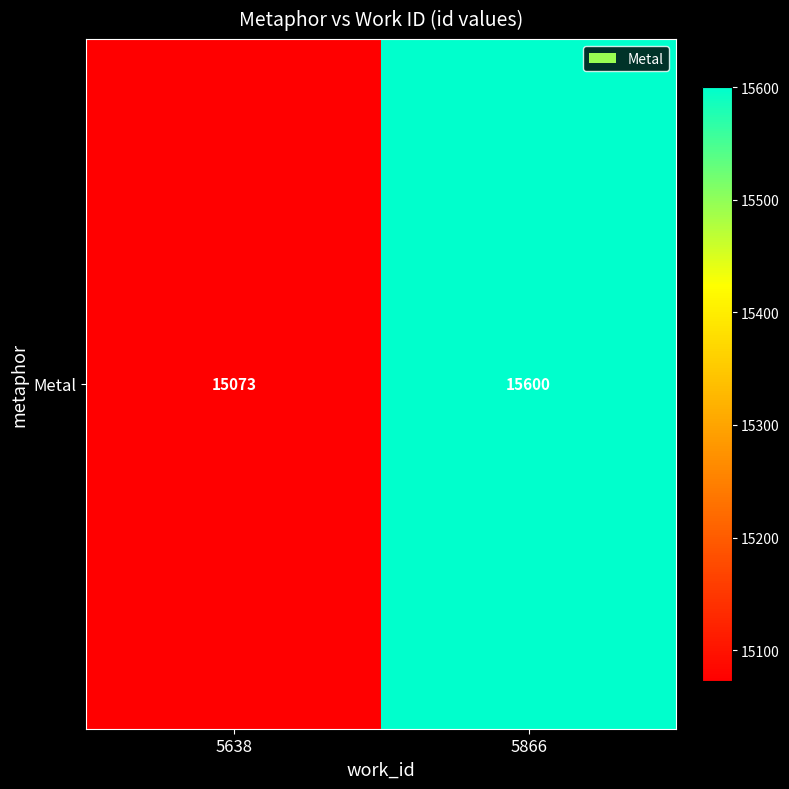

How many data points are less than 15600?

1